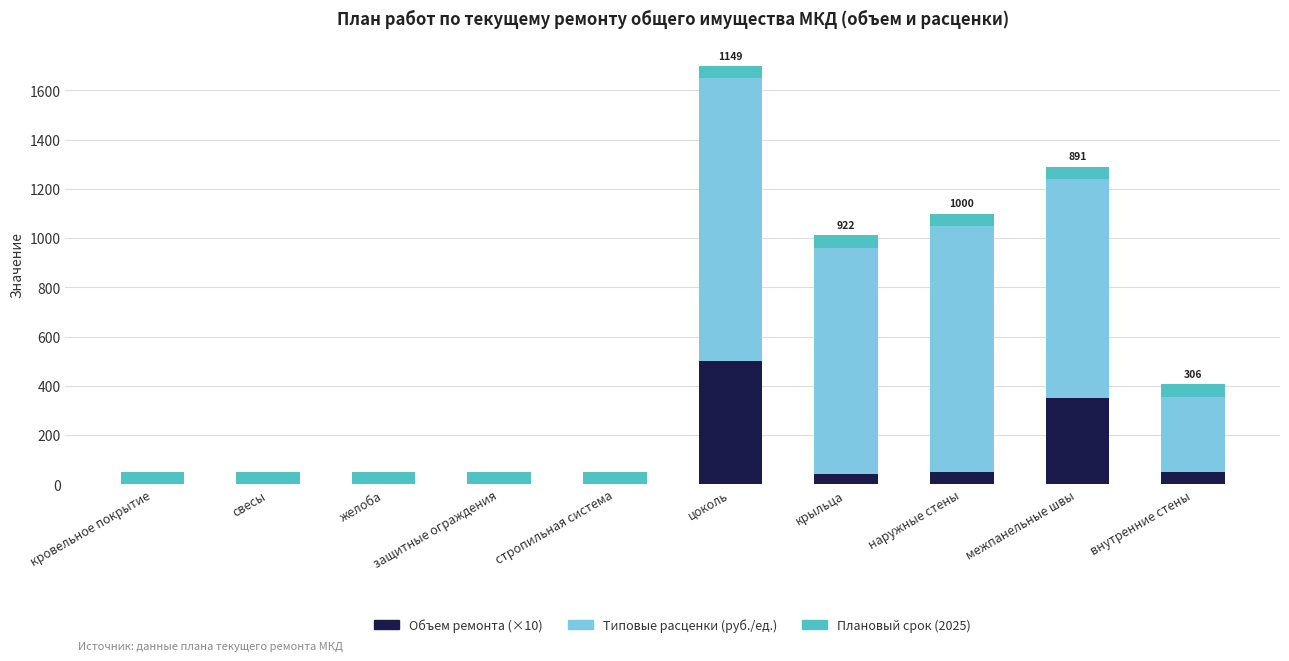

At which category is the sum across all series the highest?

цоколь